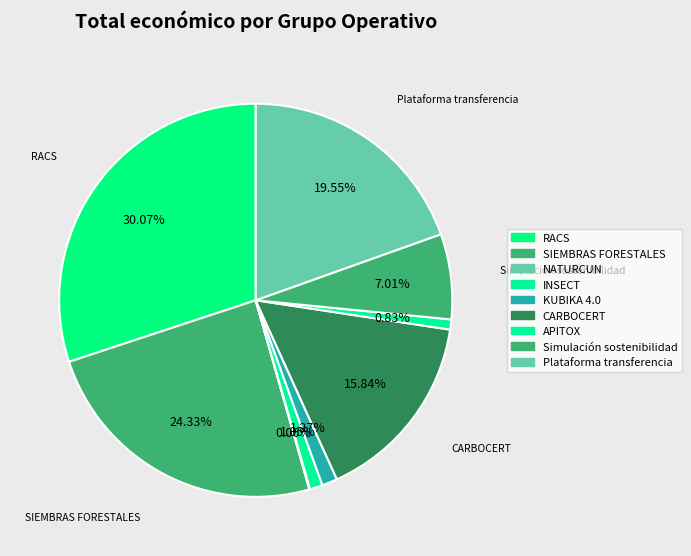

What is the change in value from CARBOCERT to Plataforma transferencia?

+1214020